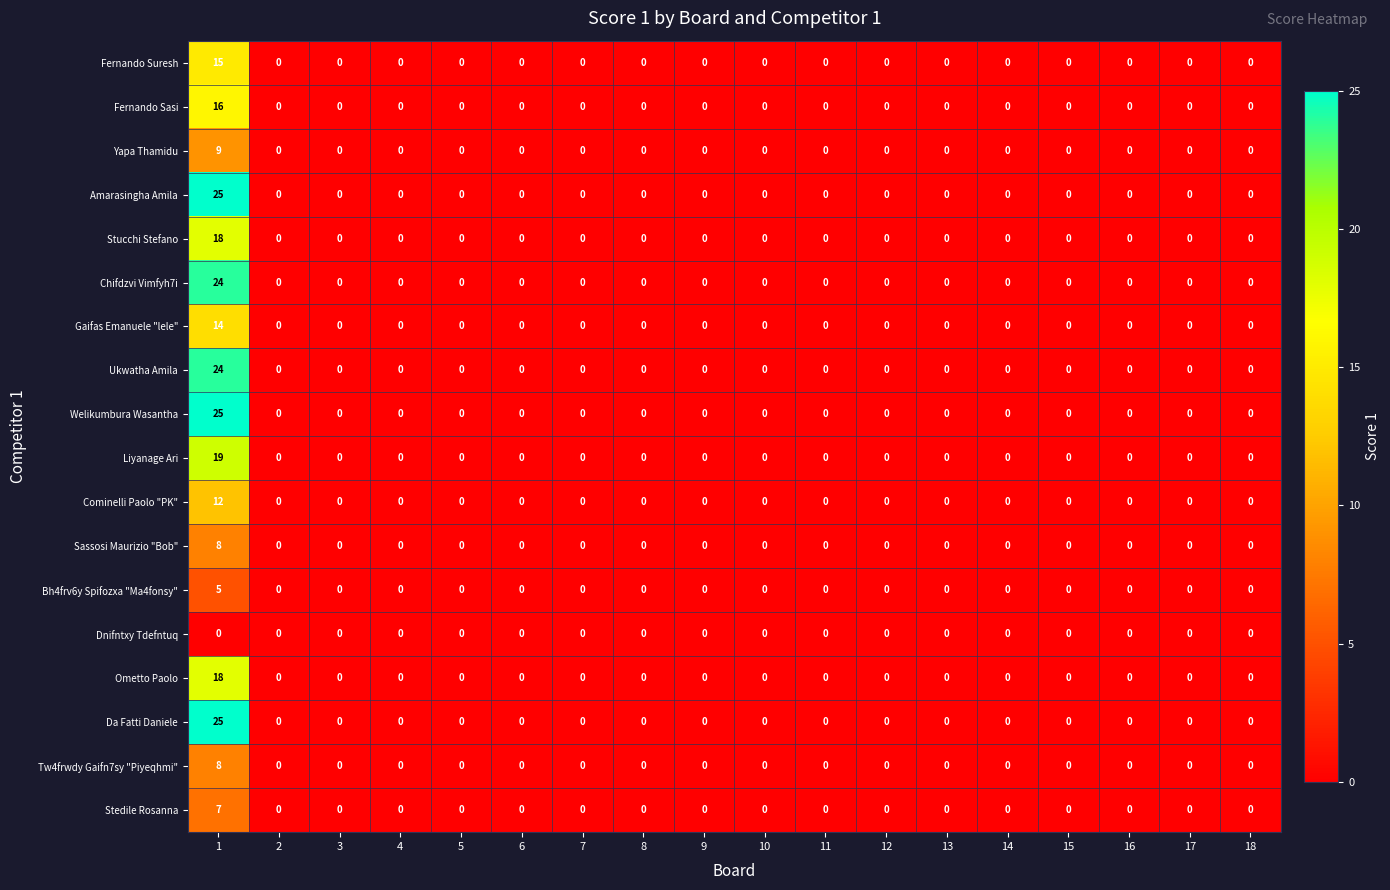

What is the maximum value shown in the chart?

25